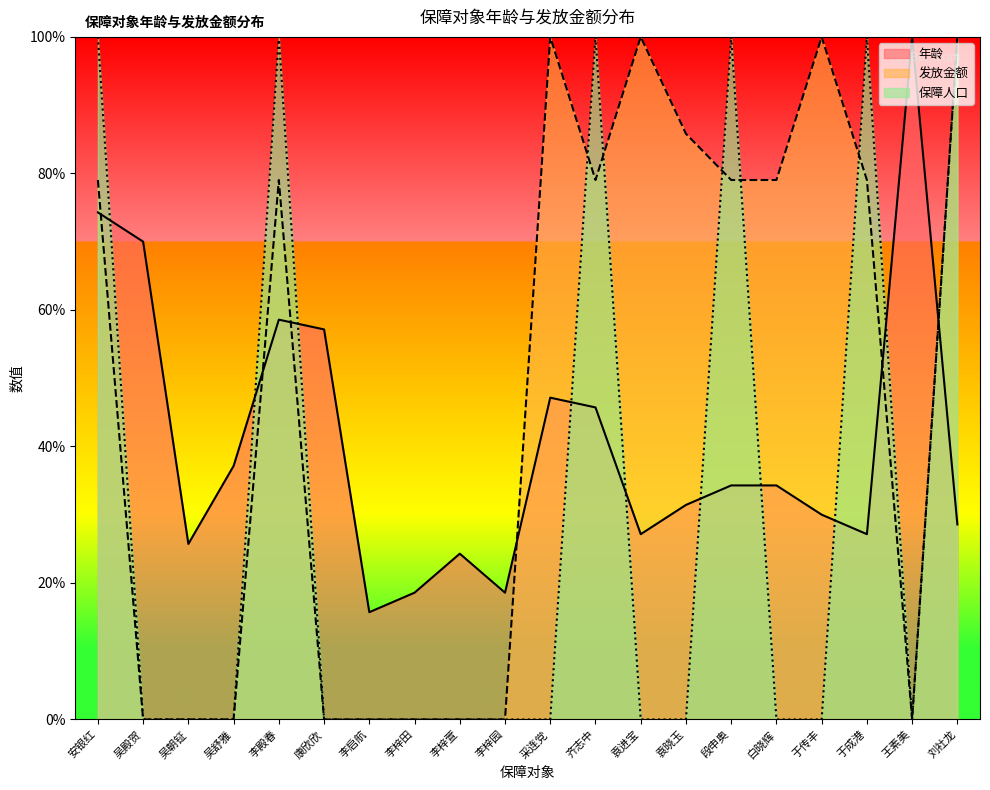

Which has a higher value, 李殿春 or 李启航?

李殿春